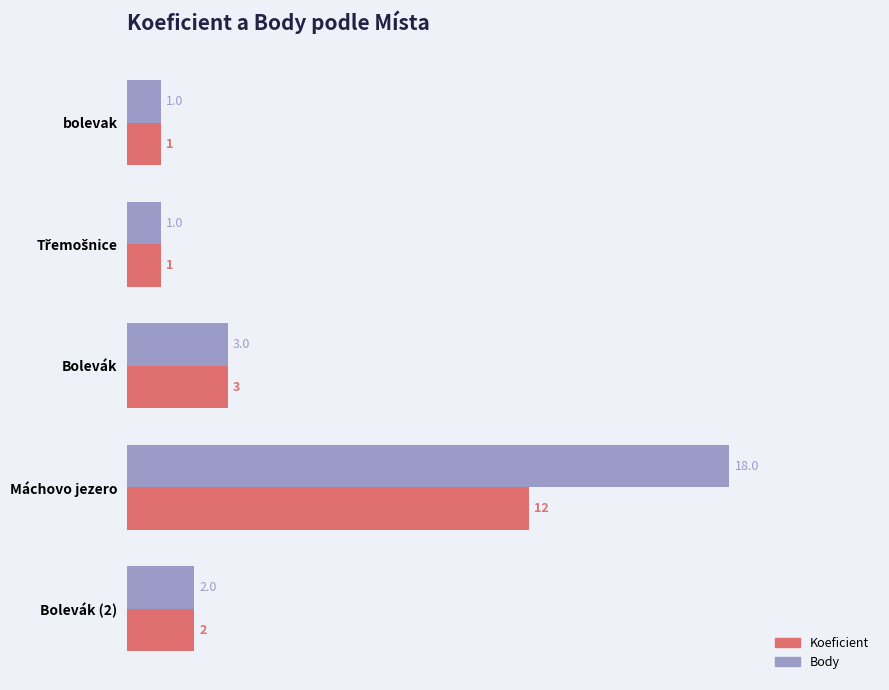

Which series has the largest total across all categories?

Body